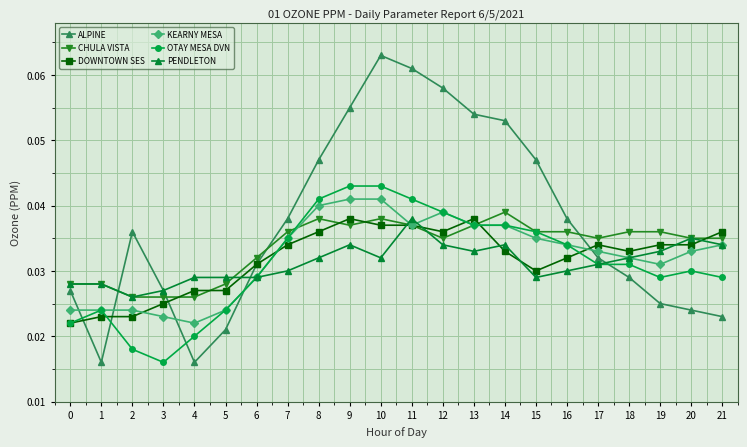

Which series ends up on top after the final intersection of CHULA VISTA and DOWNTOWN SES?

DOWNTOWN SES